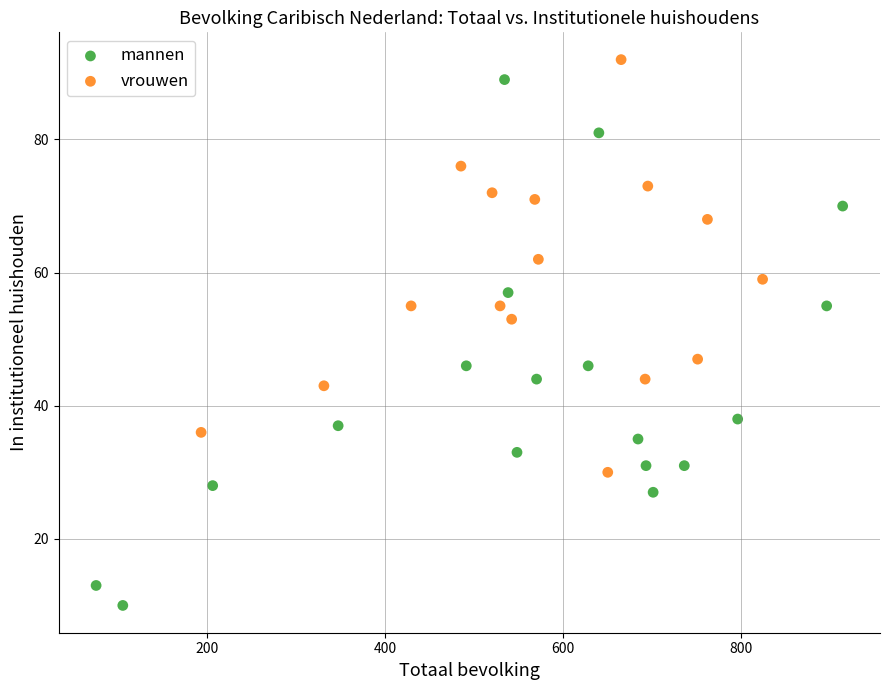

Which series reaches the minimum Y coordinate?

mannen